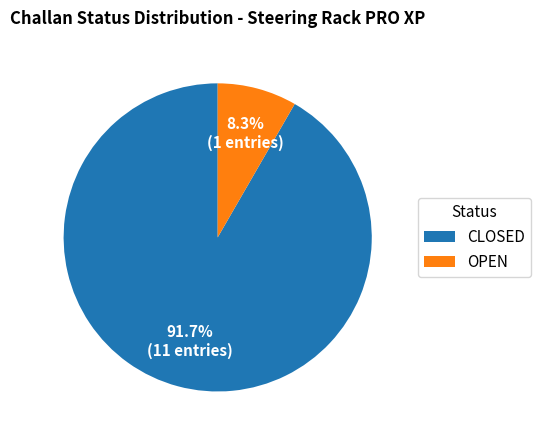

Is the sum of OPEN and CLOSED greater than half?

Yes